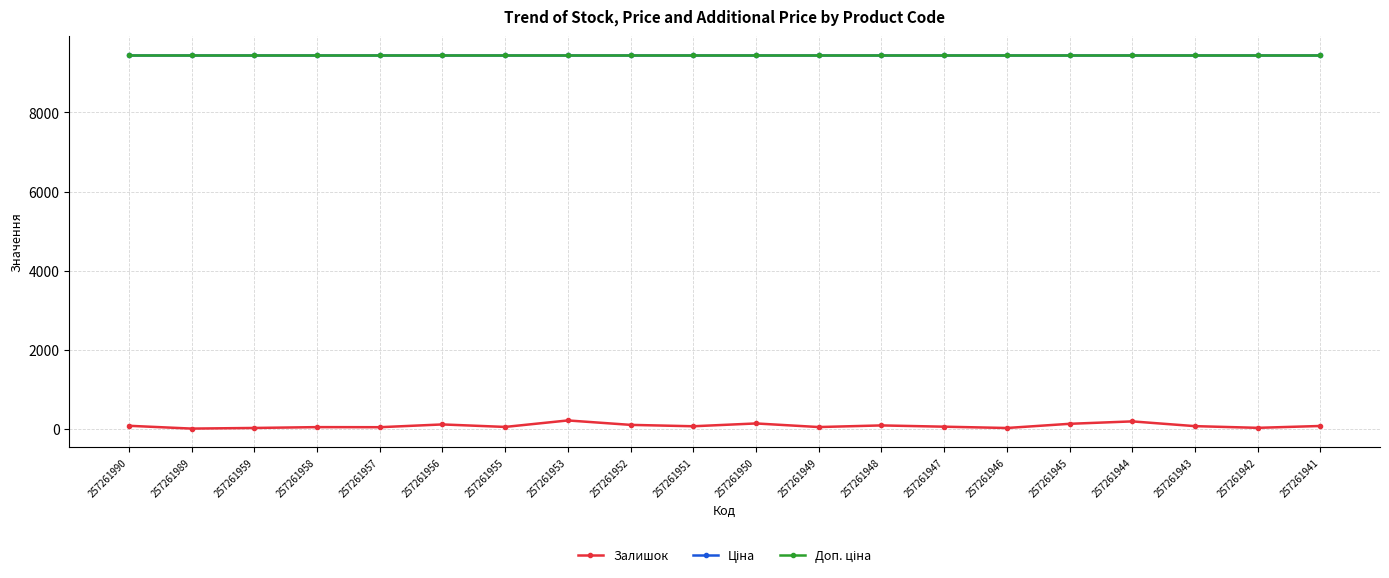

Is this an area chart (filled region under the line)?

No